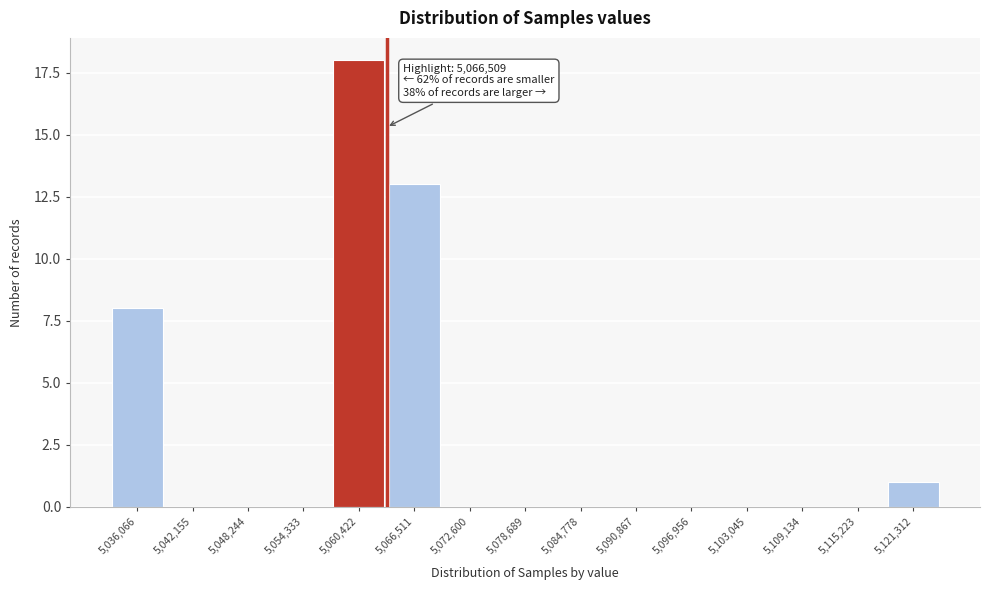

Reading left to right, what are all the values shown in this chart?

5,036,066=8	5,042,155=0	5,048,244=0	5,054,333=0	5,060,422=18	5,066,511=13	5,072,600=0	5,078,689=0	5,084,778=0	5,090,867=0	5,096,956=0	5,103,045=0	5,109,134=0	5,115,223=0	5,121,312=1